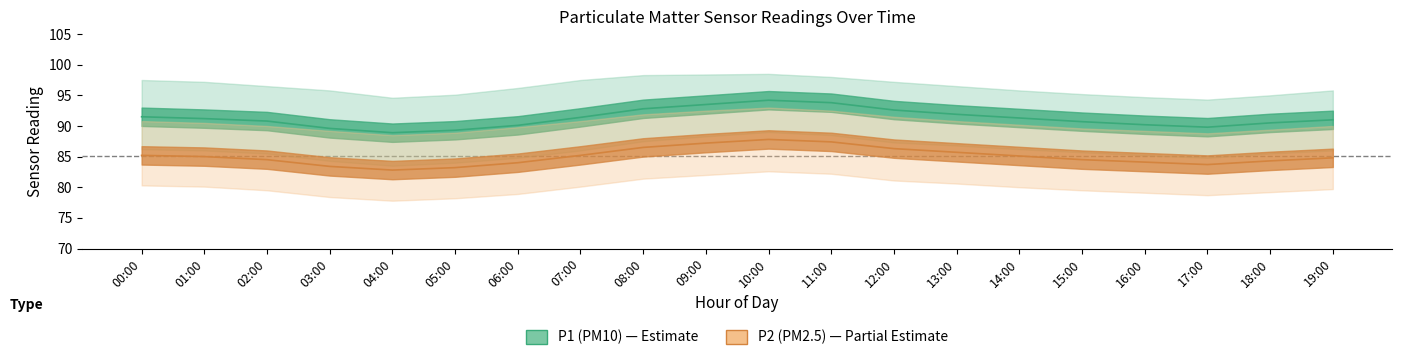

Reading left to right, list all the values displayed in this chart.

P1_mean: 91.5	91.2	90.8	89.6	88.9	89.3	90.1	91.4	92.8	93.5	94.2	93.8	92.6	91.9	91.3	90.7	90.2	89.8	90.5	91.0
P1_upper: 97.5	97.2	96.5	95.8	94.6	95.1	96.2	97.5	98.3	98.4	98.5	98.0	97.2	96.5	95.8	95.2	94.7	94.3	95.0	95.8
P1_lower: 86.2	86.0	85.5	84.3	83.5	84.0	84.8	86.0	87.5	88.3	89.0	88.5	87.3	86.8	86.2	85.7	85.2	84.8	85.5	86.0
P2_mean: 85.2	85.0	84.5	83.4	82.8	83.2	84.0	85.2	86.5	87.2	87.8	87.4	86.3	85.7	85.1	84.5	84.1	83.7	84.3	84.8
P2_upper: 90.8	90.5	90.0	89.2	88.5	88.9	89.8	90.8	91.9	92.5	93.0	92.5	91.5	90.8	90.2	89.6	89.2	88.8	89.4	90.0
P2_lower: 80.3	80.1	79.5	78.4	77.8	78.2	78.9	80.1	81.4	82.0	82.6	82.2	81.1	80.6	80.0	79.5	79.1	78.7	79.2	79.7